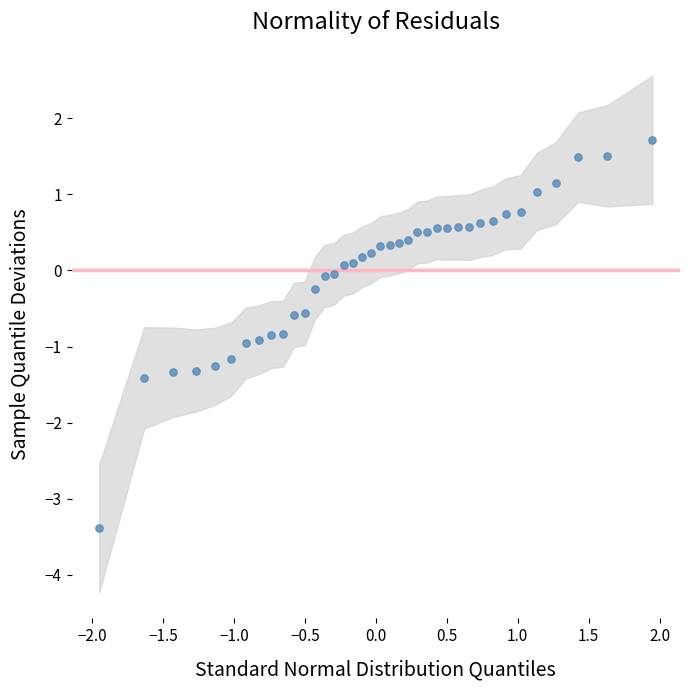

What is the range of Y values (max minus min)?

5.1